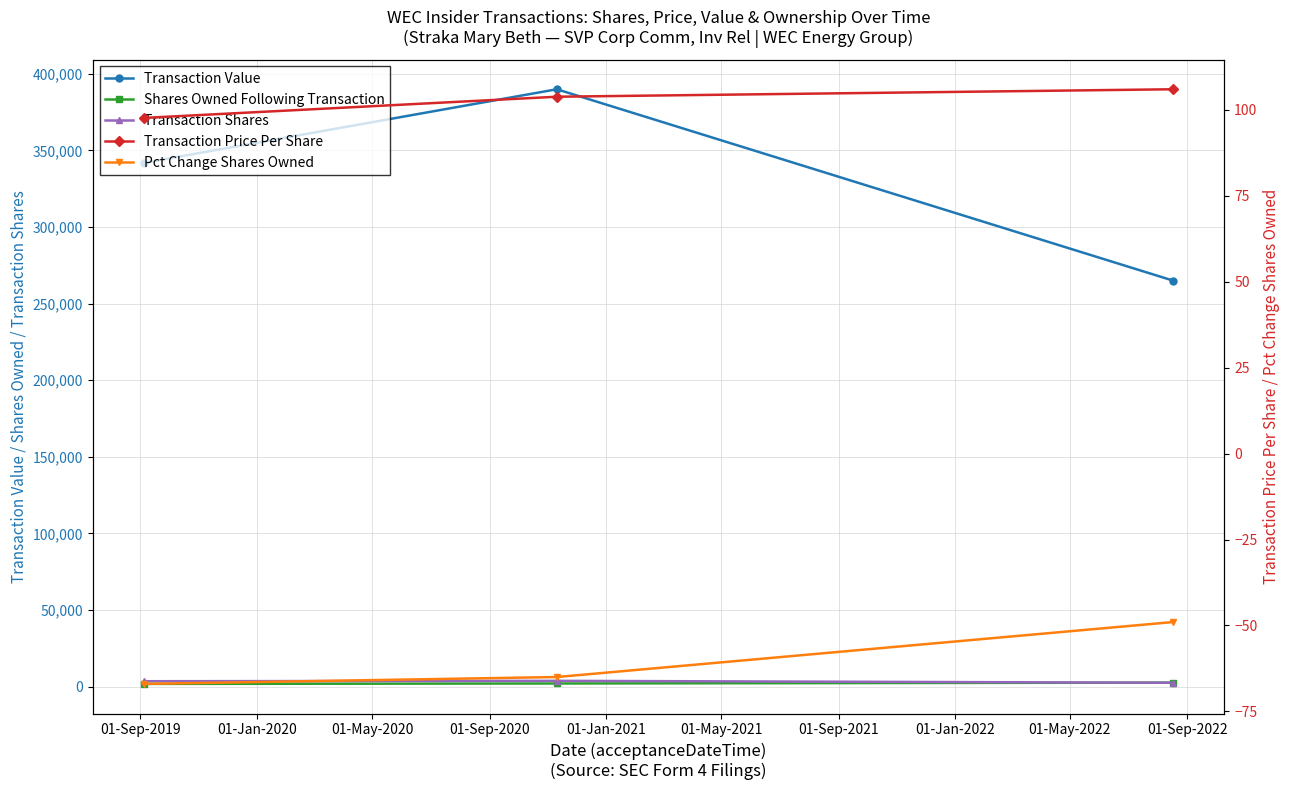

Does the chart have visible grid lines?

Yes